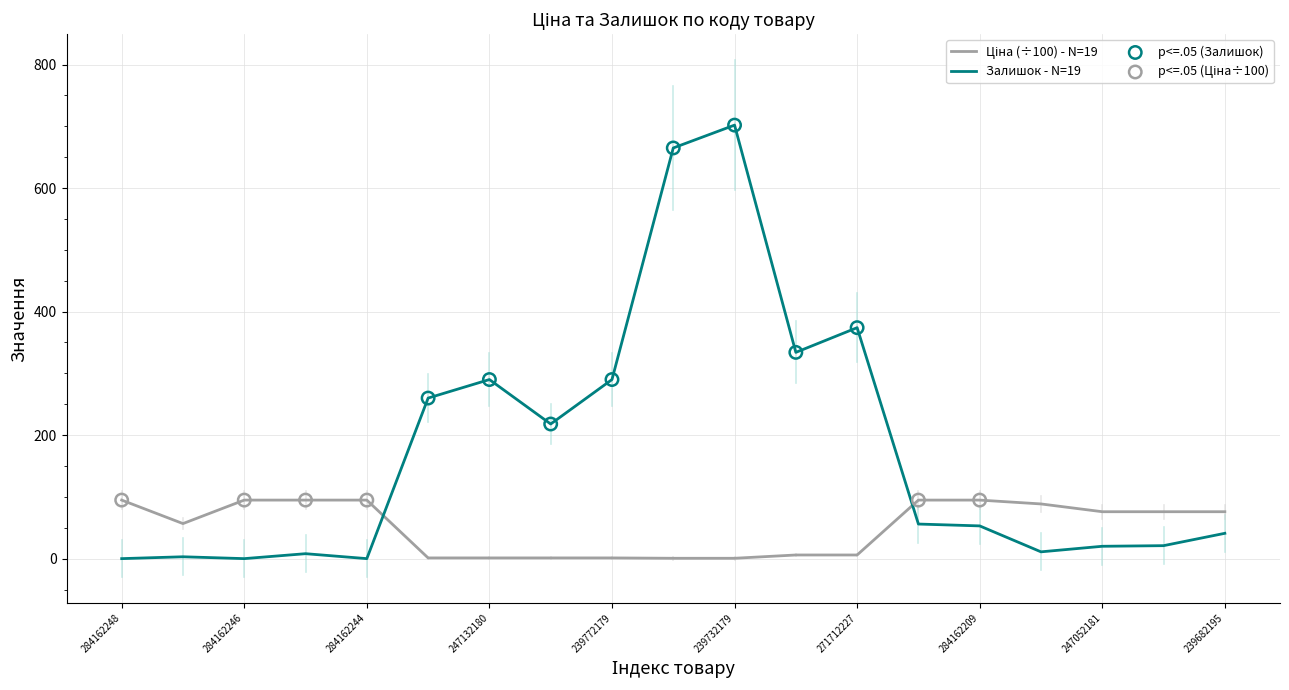

Which series has the largest total across all categories?

Залишок - N=19